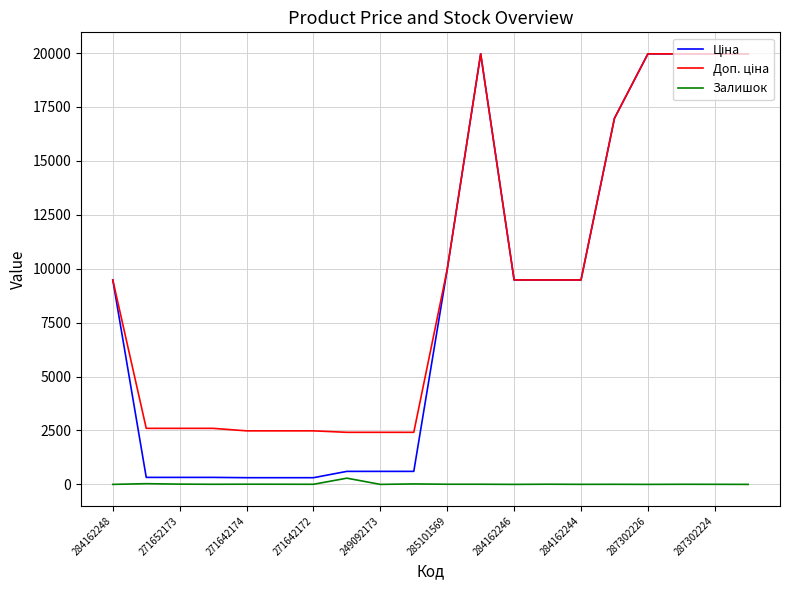

What is the maximum value shown in the chart?

19964.2